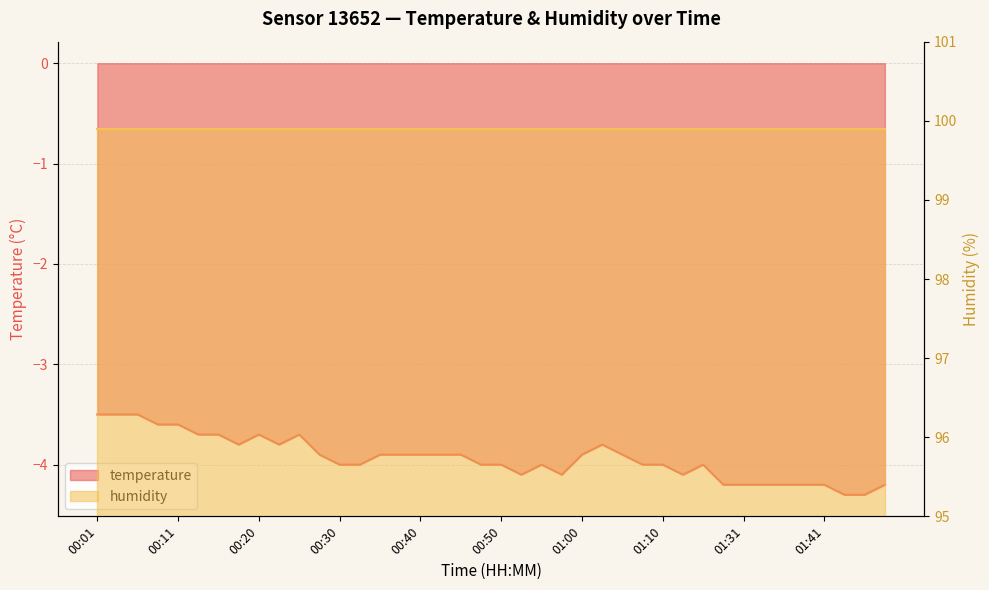

Which label corresponds to the smallest value in the chart?

01:44